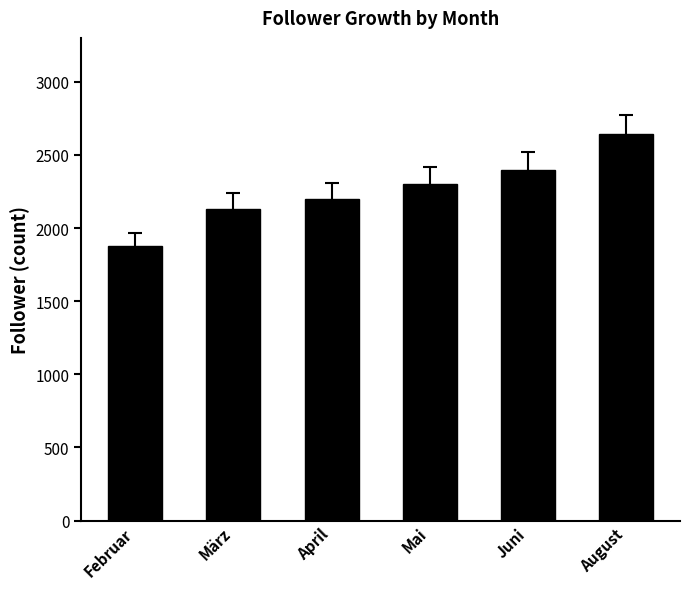

Does the chart contain any negative values?

No